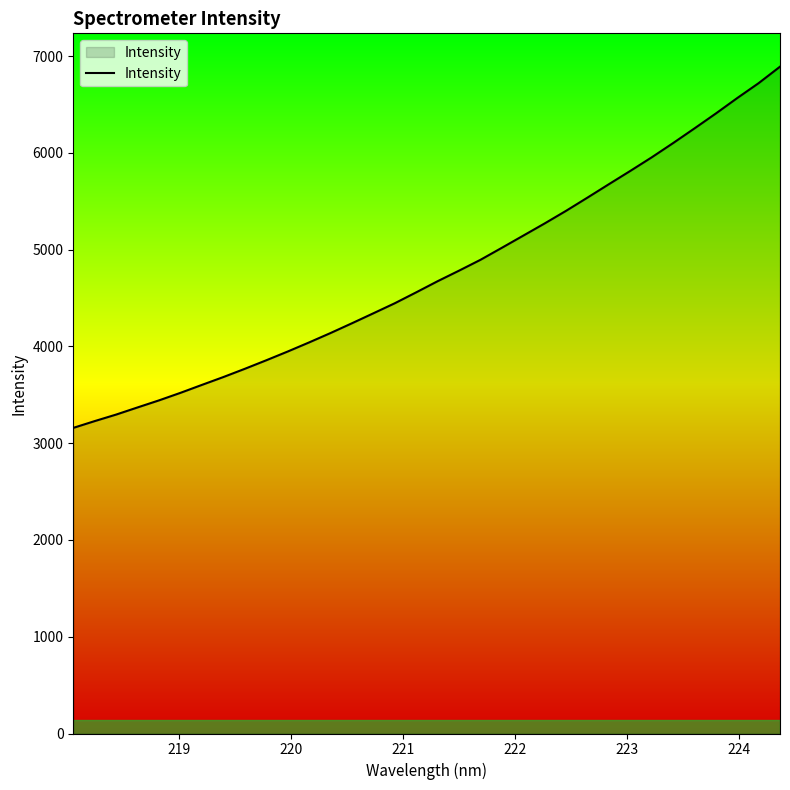

What is the greatest value displayed?

6891.0